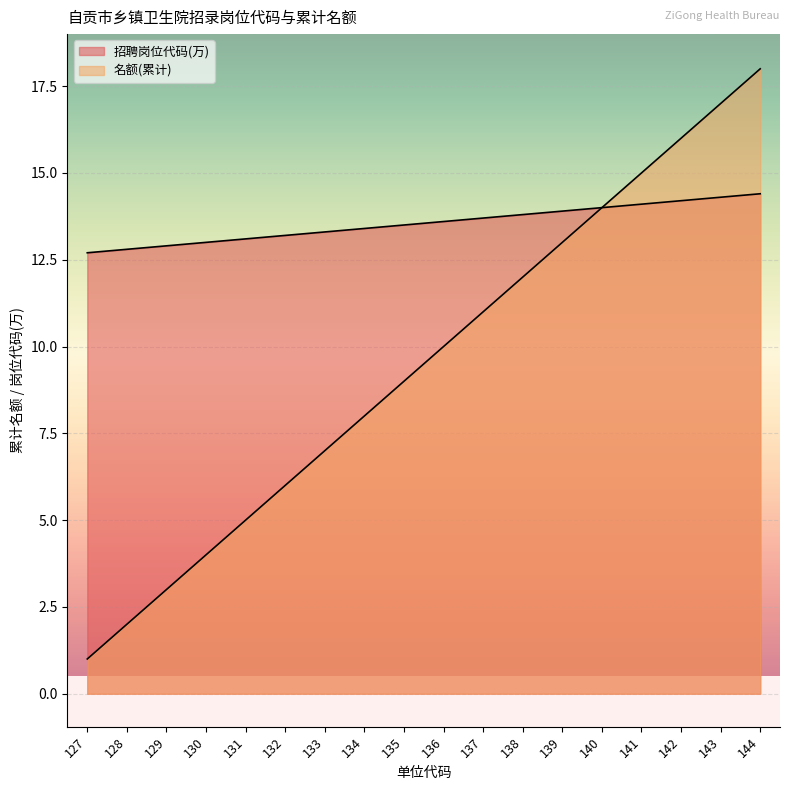

How many lines are shown in the chart?

2